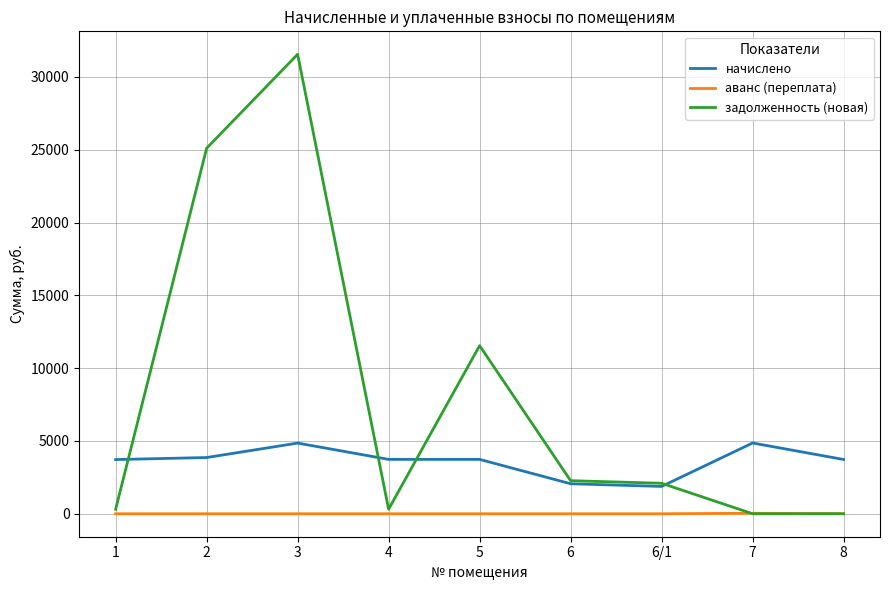

How many intersections are there between задолженность (новая) and аванс (переплата)?

1